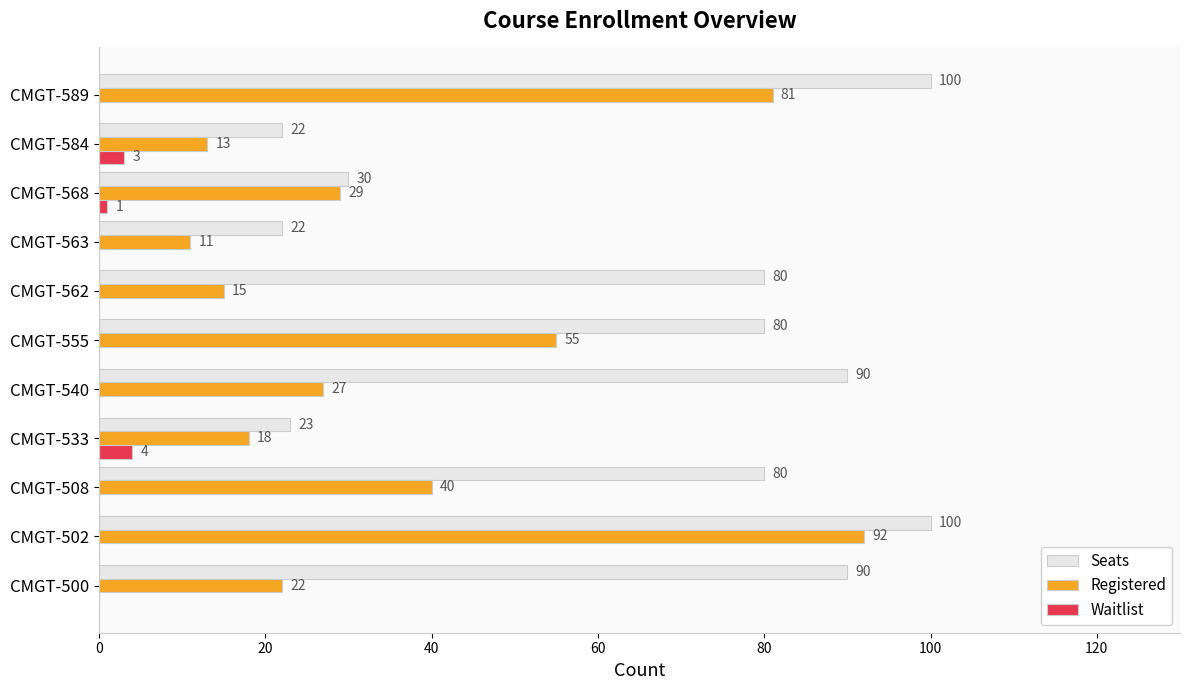

Is the value of Registered at CMGT-555 greater than the value of Seats at CMGT-563?

Yes